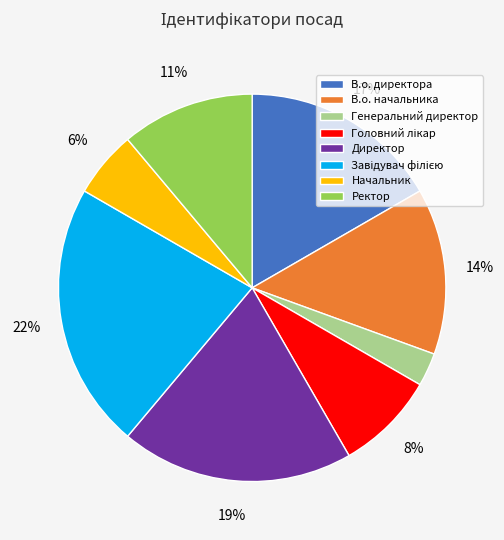

Is the sum of В.о. директора and Директор greater than half?

No